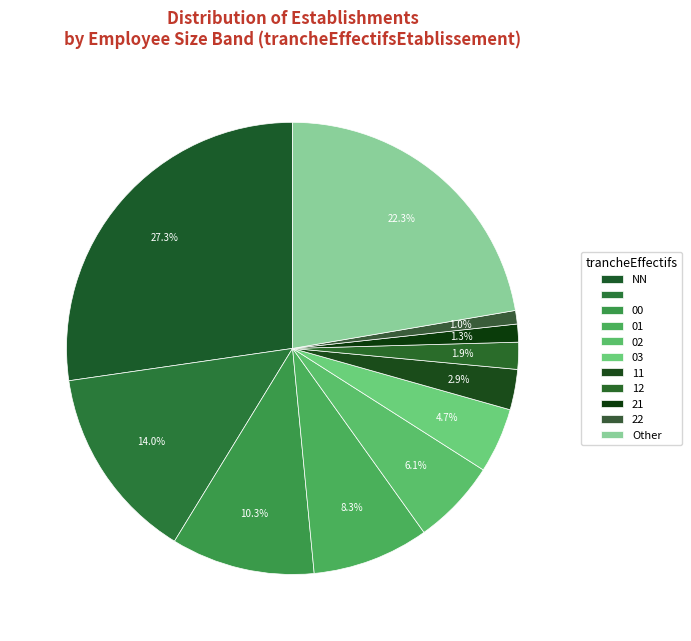

Rank the categories by value from lowest to highest.

22, 21, 12, 11, 03, 02, 01, 00, , Other, NN